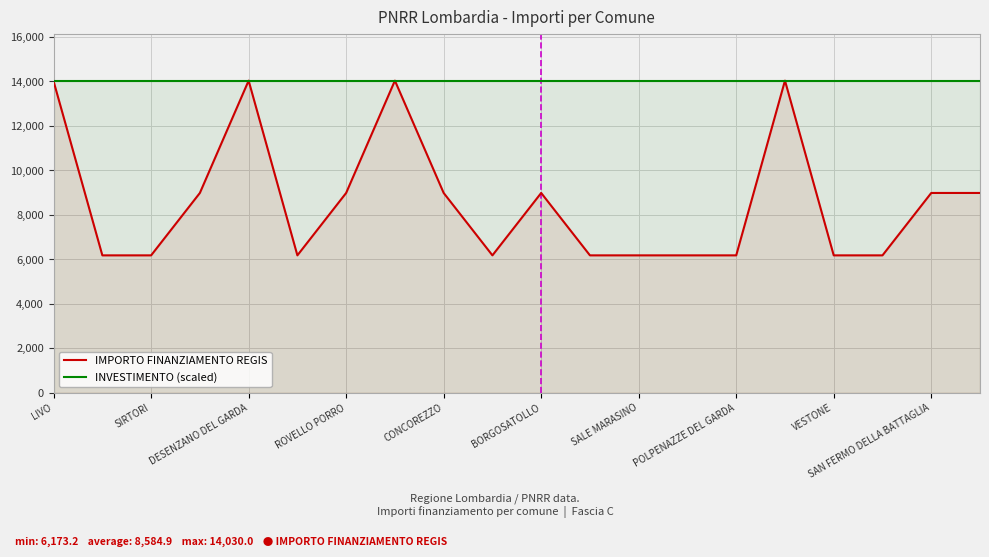

What is the total value across all series at SALE MARASINO?

20173.2